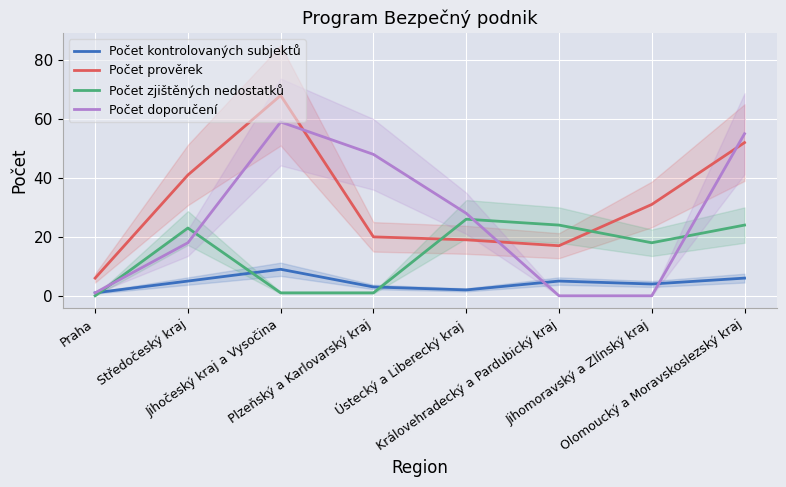

Rank the series at Středočeský kraj from highest to lowest value.

Počet prověrek, Počet zjištěných nedostatků, Počet doporučení, Počet kontrolovaných subjektů